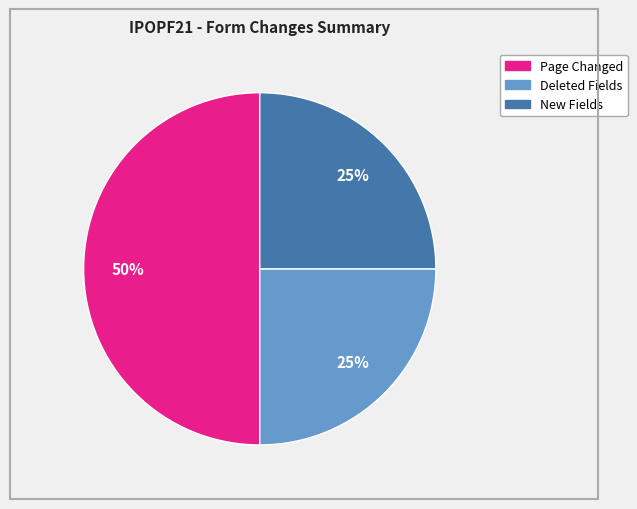

Between Page Changed and New Fields, which is larger?

Page Changed